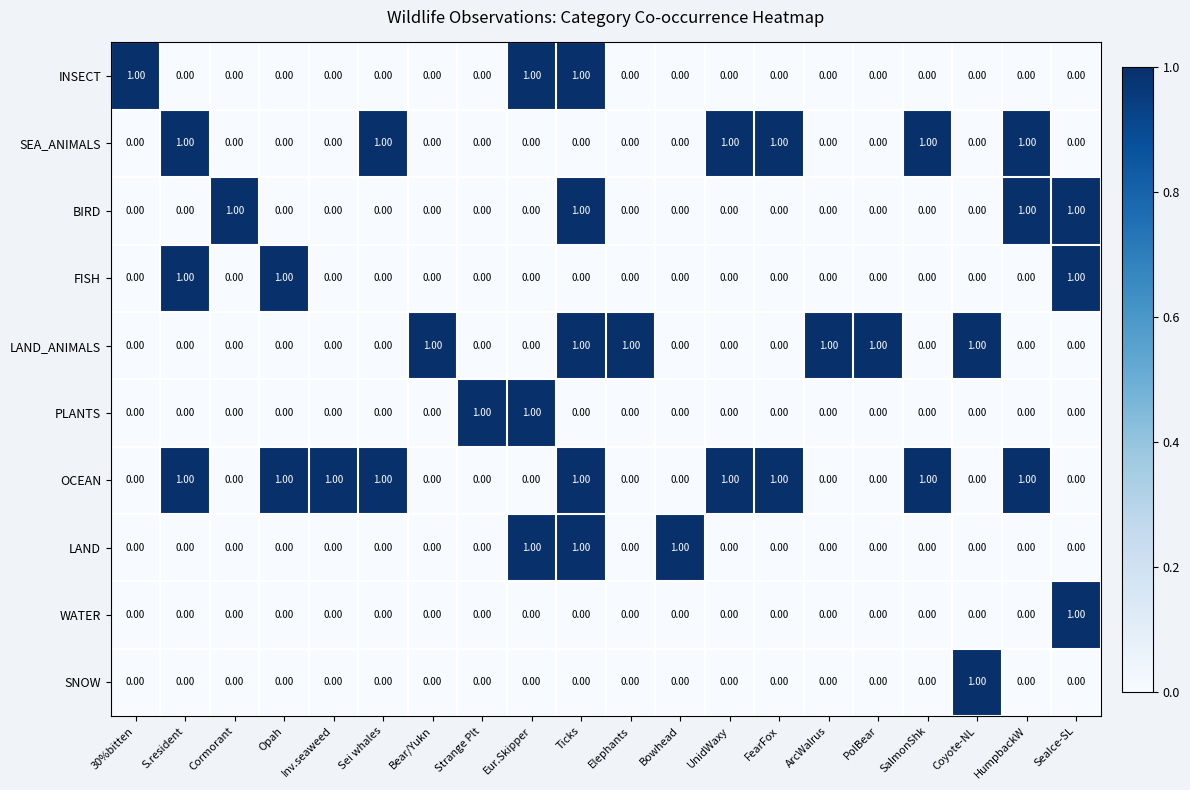

At how many categories does at least one series exceed 0?

20